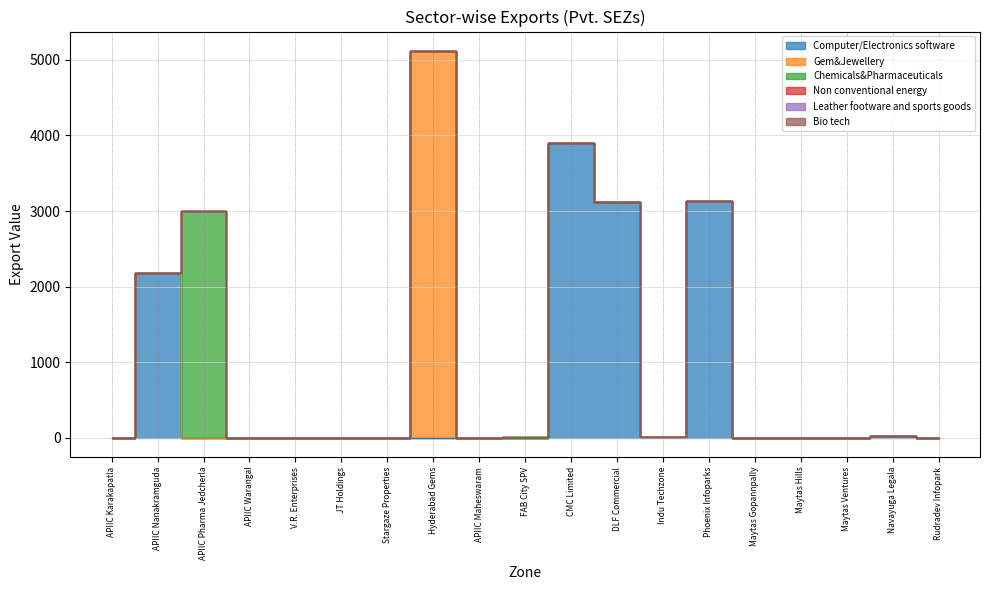

At which label is Bio tech closest to 0?

APIIC Karakapatla